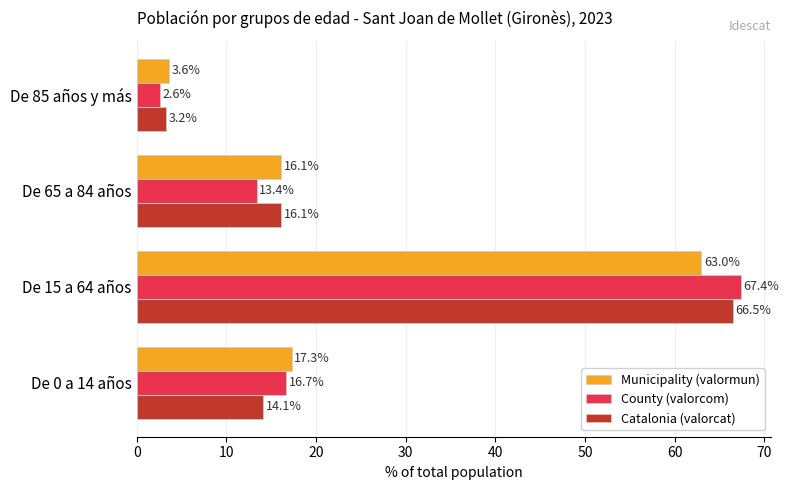

Count the number of categories in the chart.

4